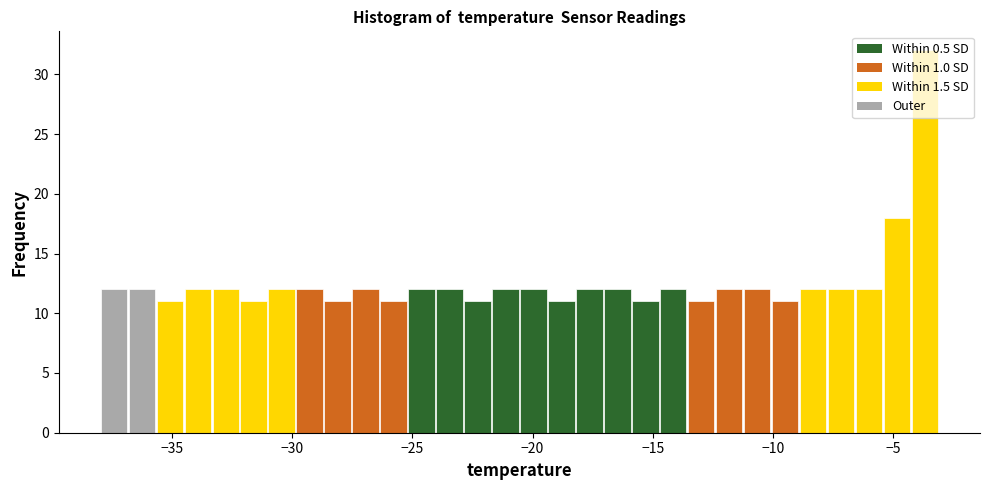

Read against the x-axis, roughly where is the centre of the tallest bar?

-3.5